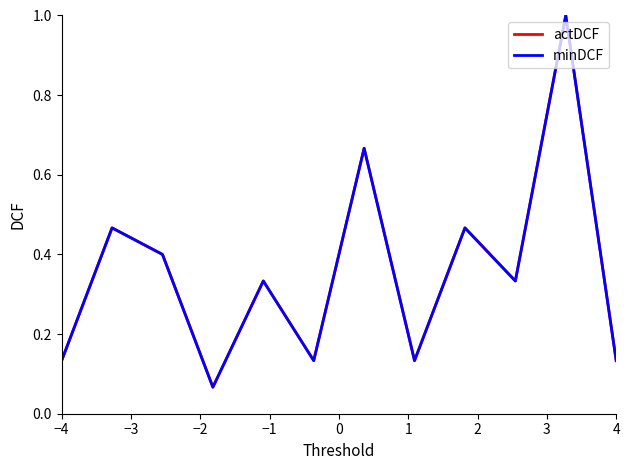

Does the chart have visible grid lines?

No